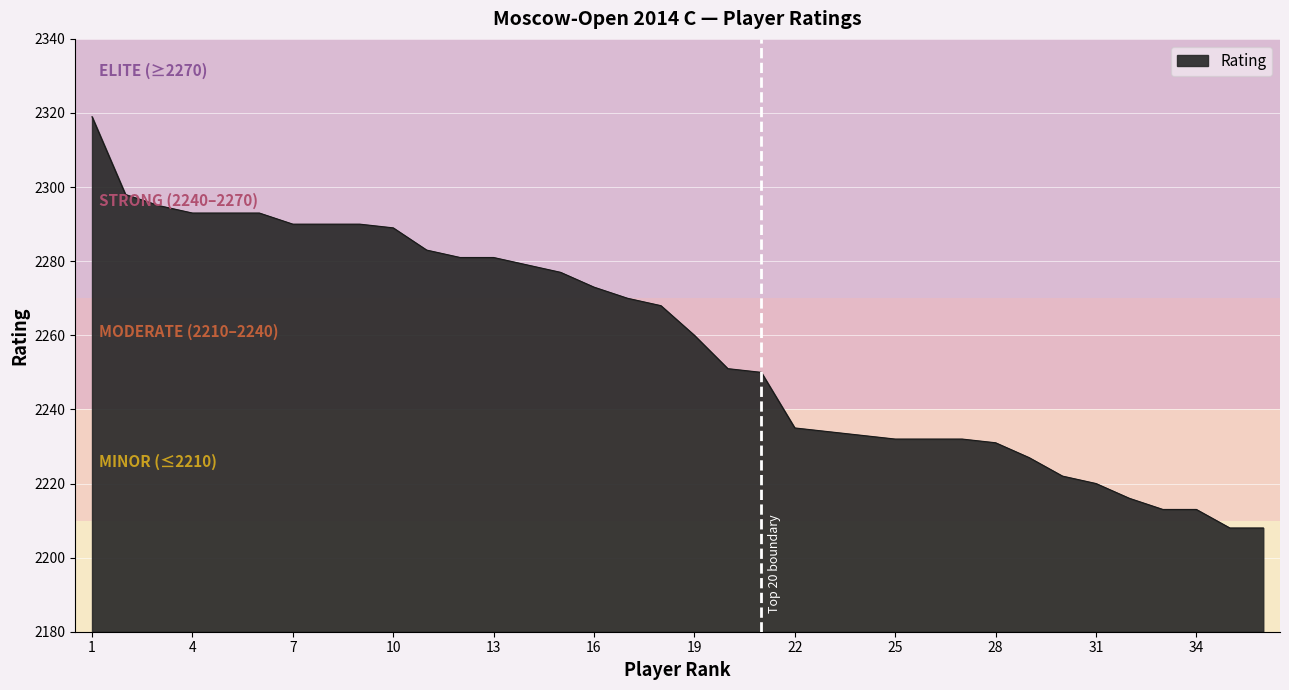

What is the smallest value displayed?

2208